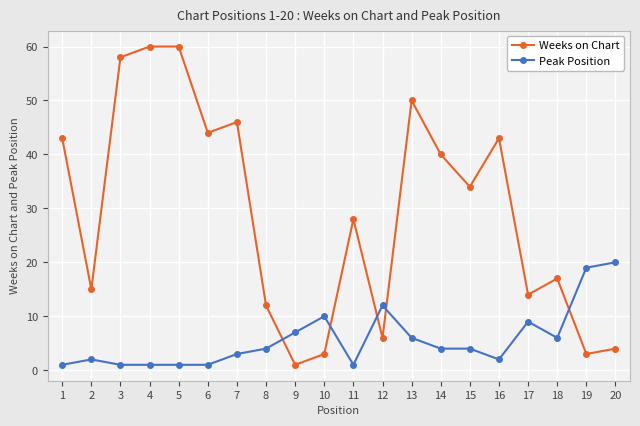

Is it true that Peak Position equals 20 at 20?

True